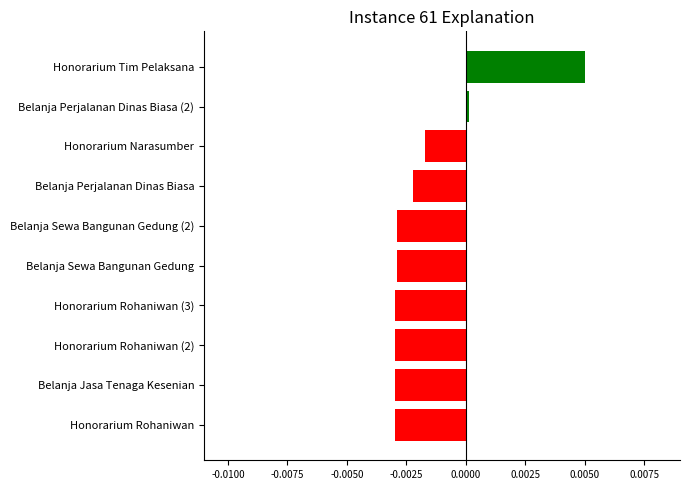

Is it true that the value at Honorarium Narasumber is -0.0?

True